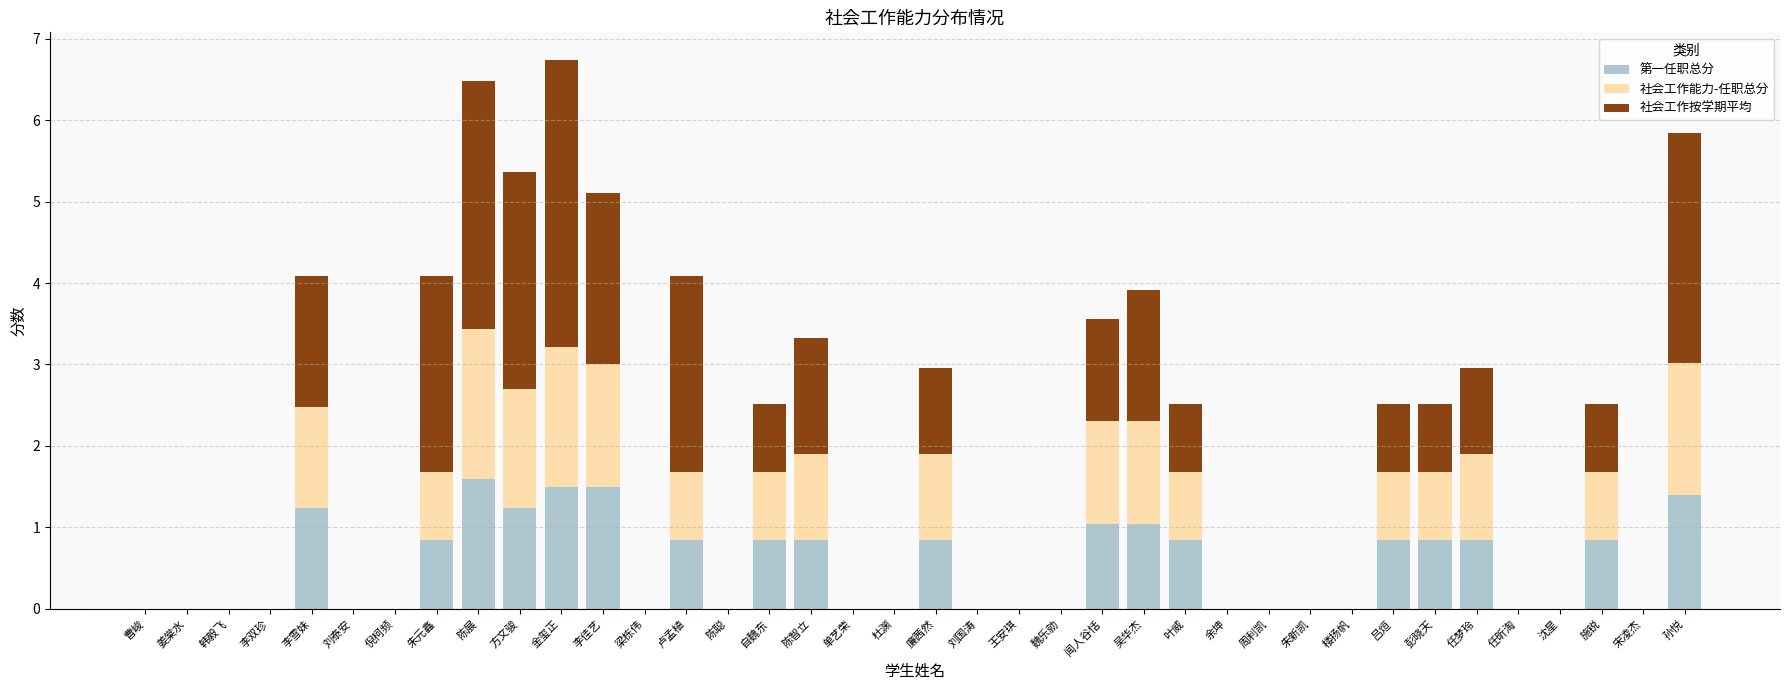

True or false: 第一任职总分 has a value of 0.0 at 杜渊.

True